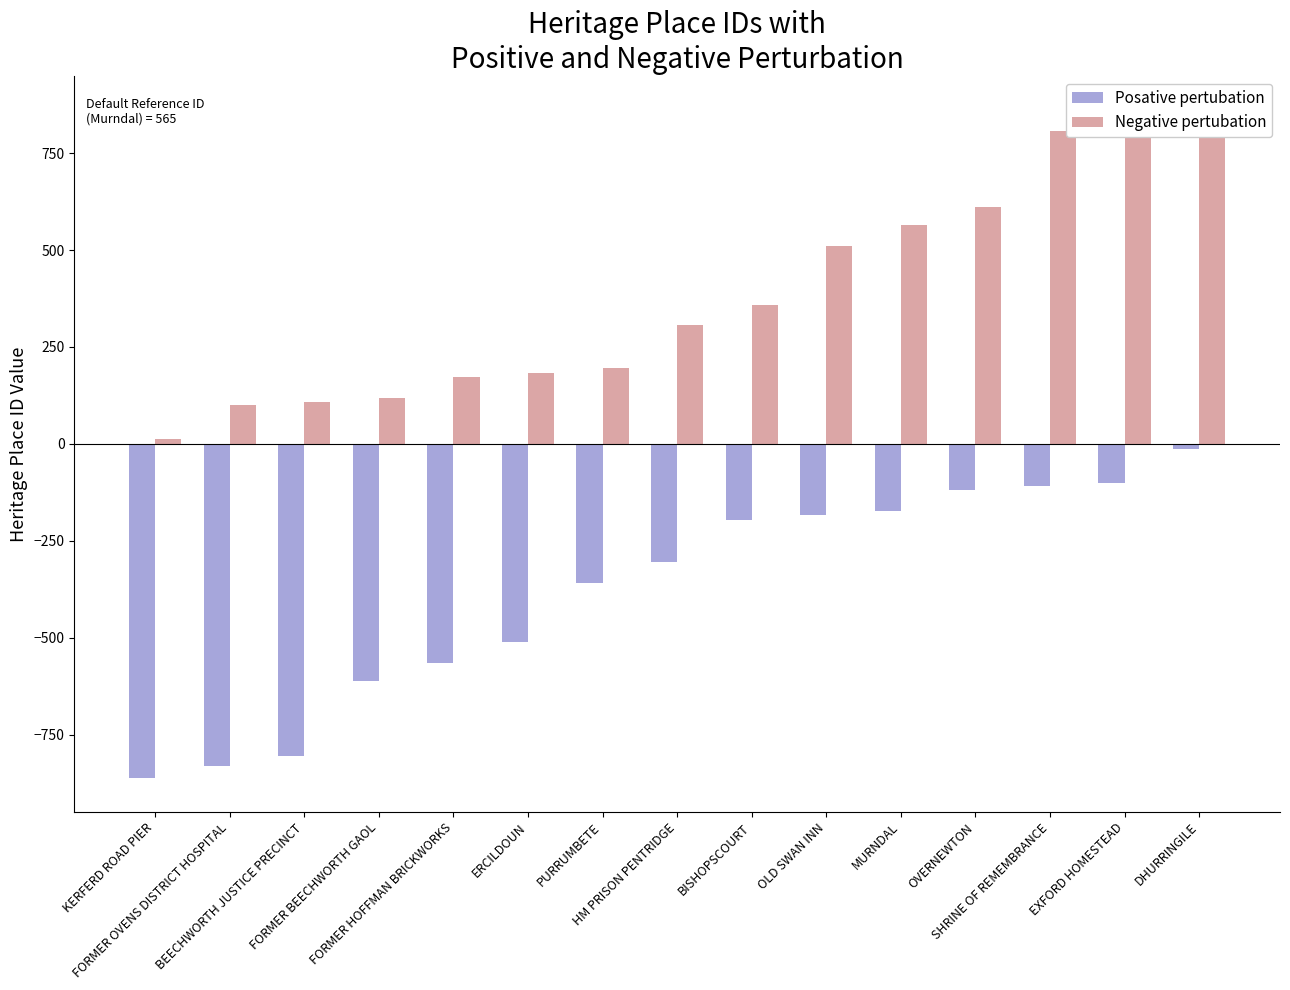

How many bars are there in each group?

2